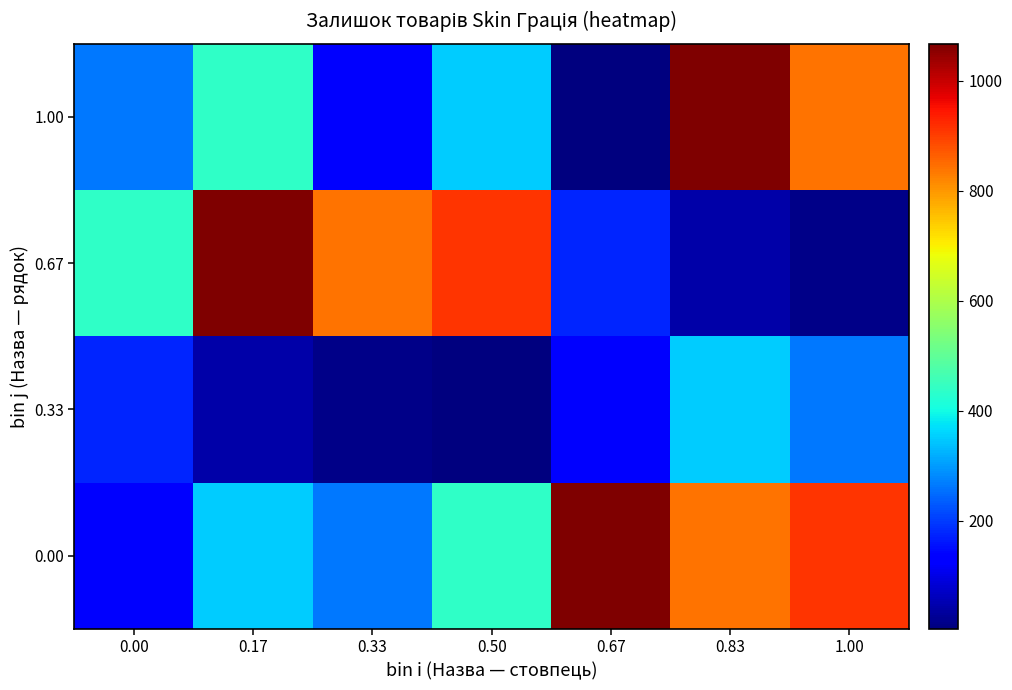

Reading left to right, transcribe all the data shown in this chart.

0.00: 0.00=139	0.17=350	0.33=263	0.50=436	0.67=1067	0.83=841	1.00=910
0.33: 0.00=176	0.17=43	0.33=16	0.50=4	0.67=139	0.83=350	1.00=263
0.67: 0.00=436	0.17=1067	0.33=841	0.50=910	0.67=176	0.83=43	1.00=16
1.00: 0.00=263	0.17=436	0.33=139	0.50=350	0.67=4	0.83=1067	1.00=841